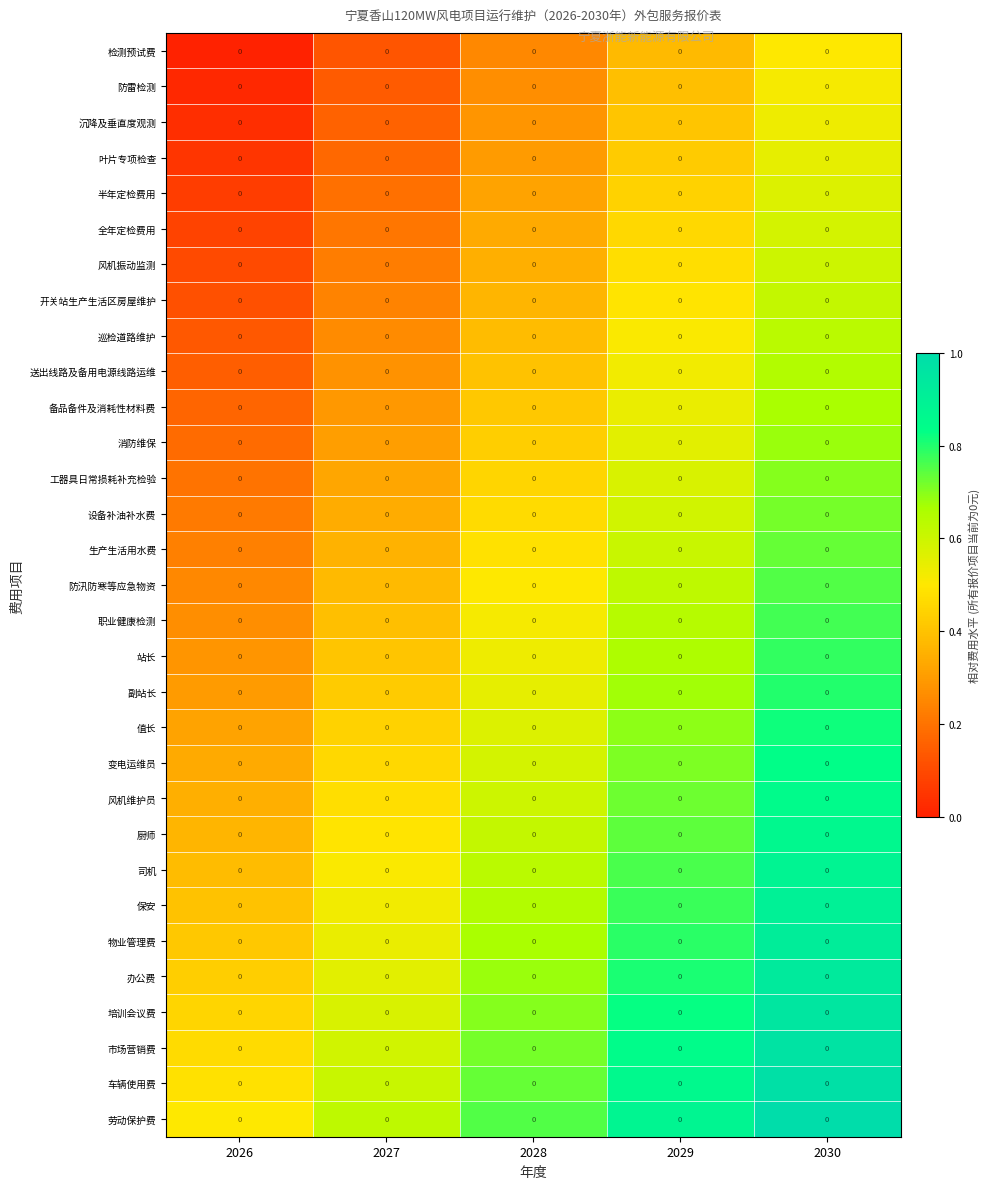

The 工器具日常损耗补充检验 series shows 0.3 at 2027. True or false?

True